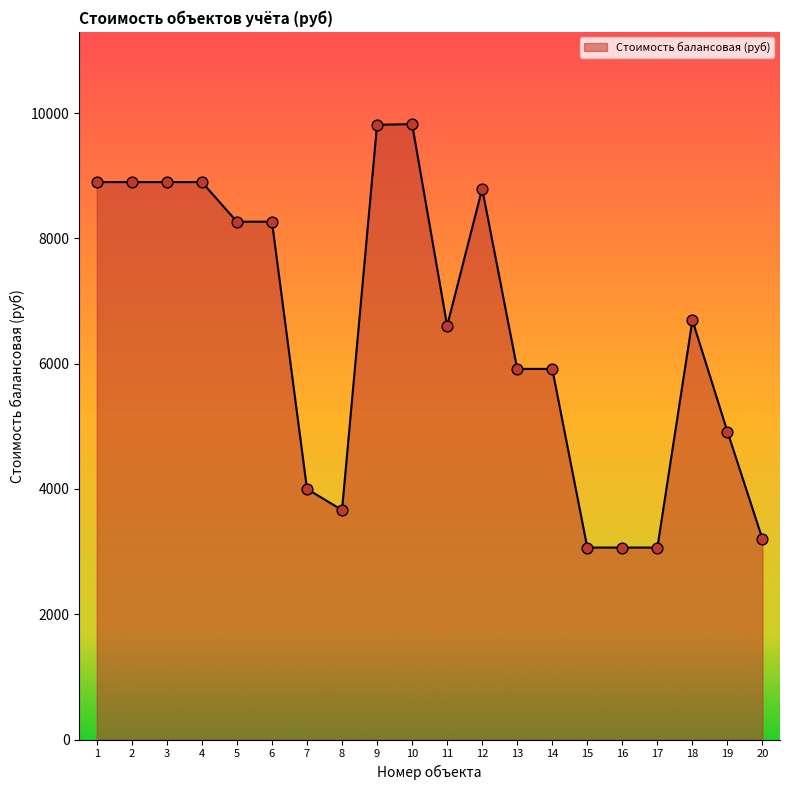

Approximately how many times larger is the value at 7 compared to 12?

0.5